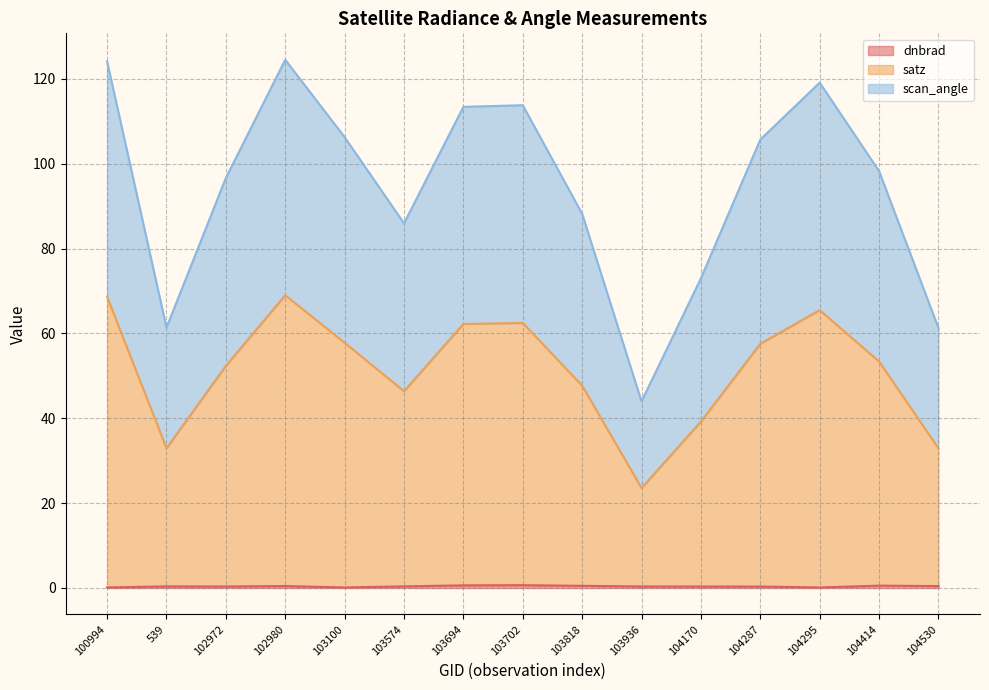

At which category does dnbrad reach its first local peak?

539